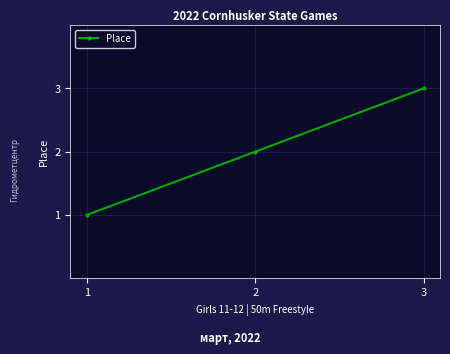

What is the sum of all values?

6